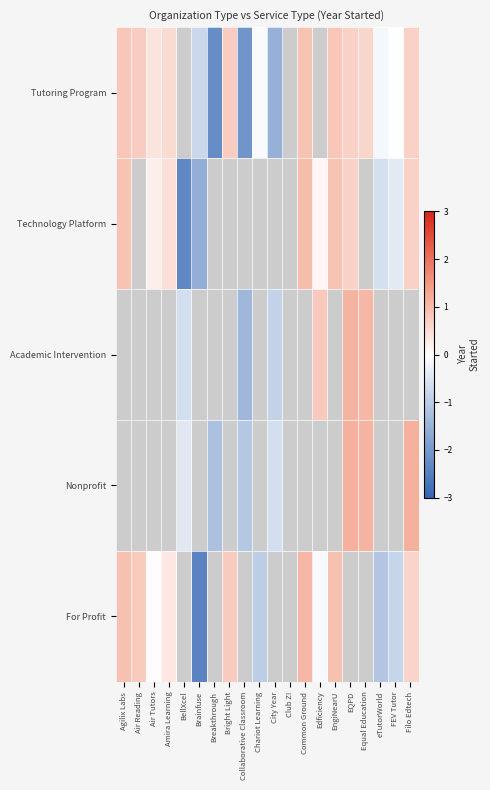

How many negative values does the Academic Intervention series have?

3